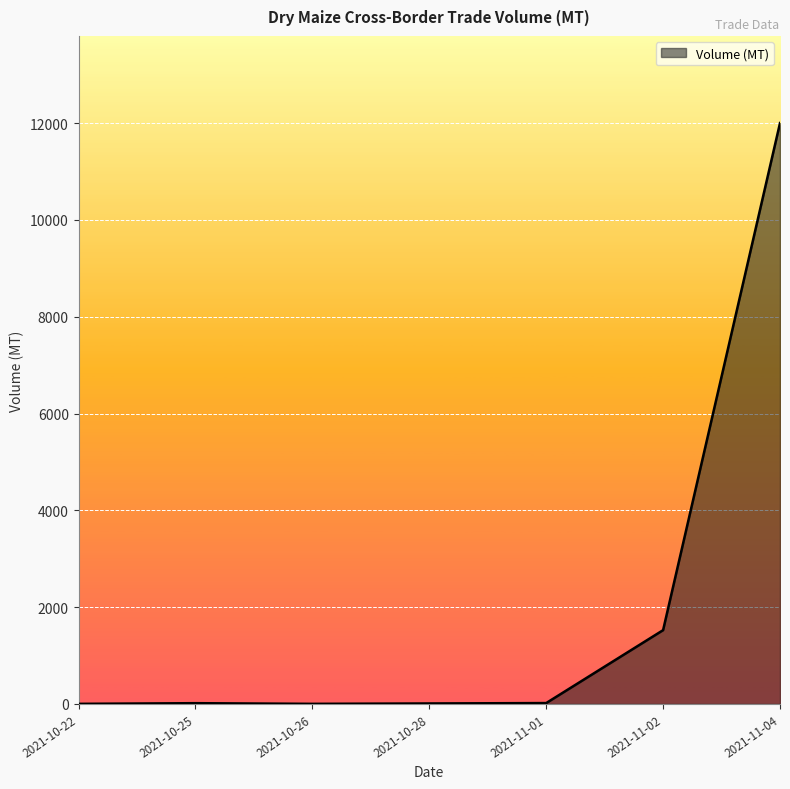

What is the difference between the second highest and minimum values?

1499.2